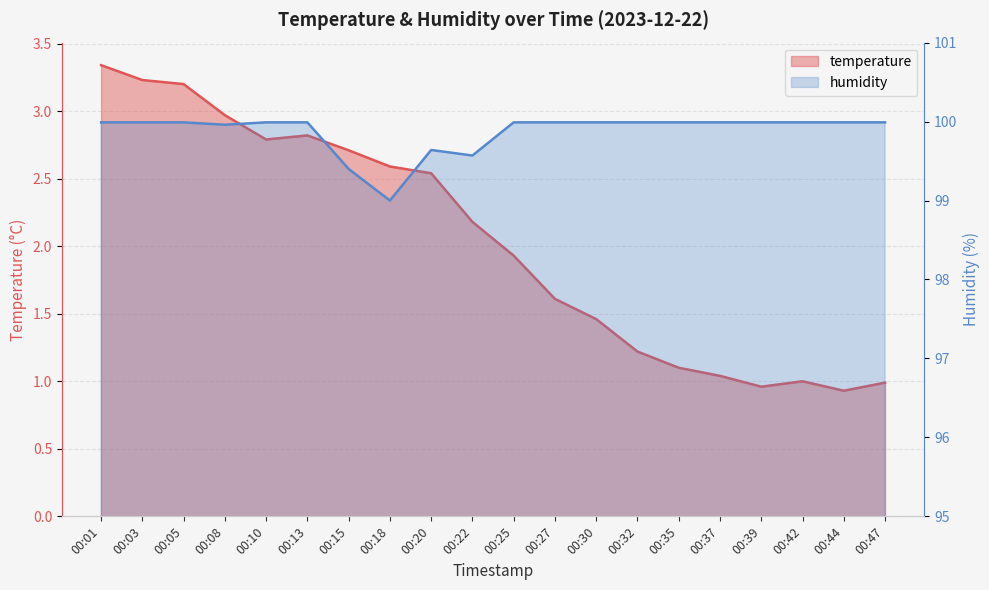

What is the average value of the temperature series?

2.0